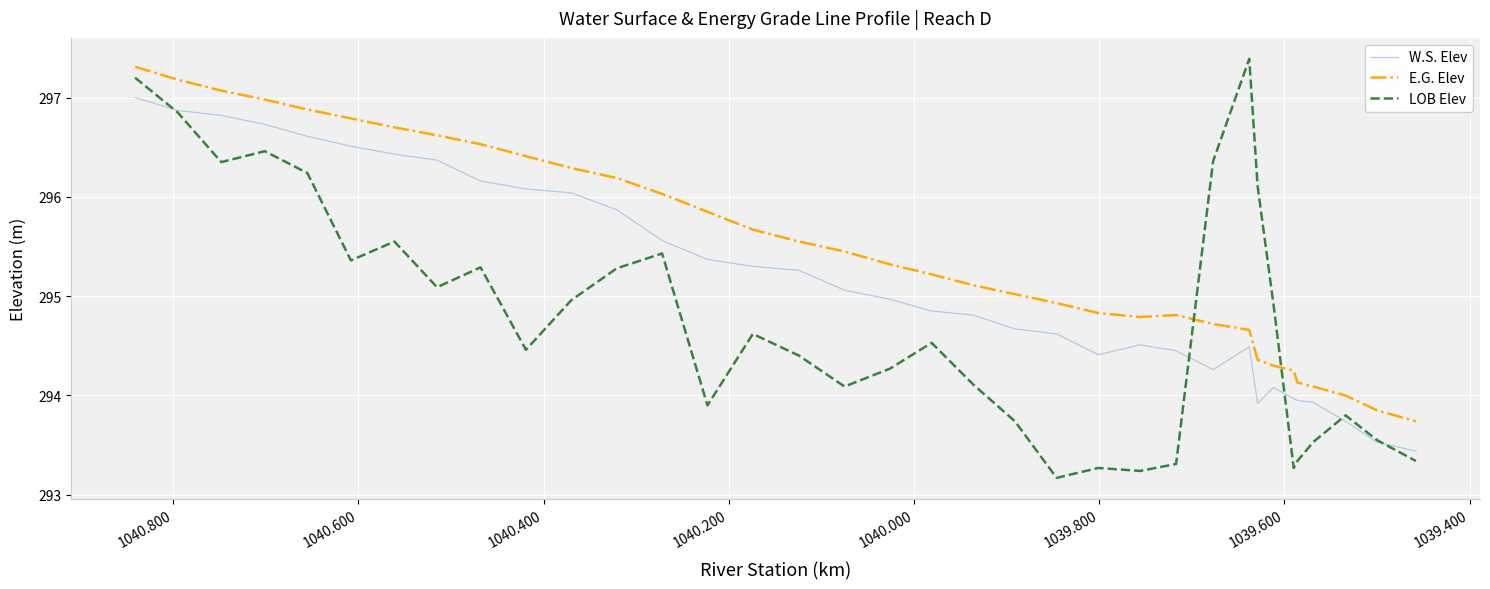

At how many categories does at least one series exceed 293?

35